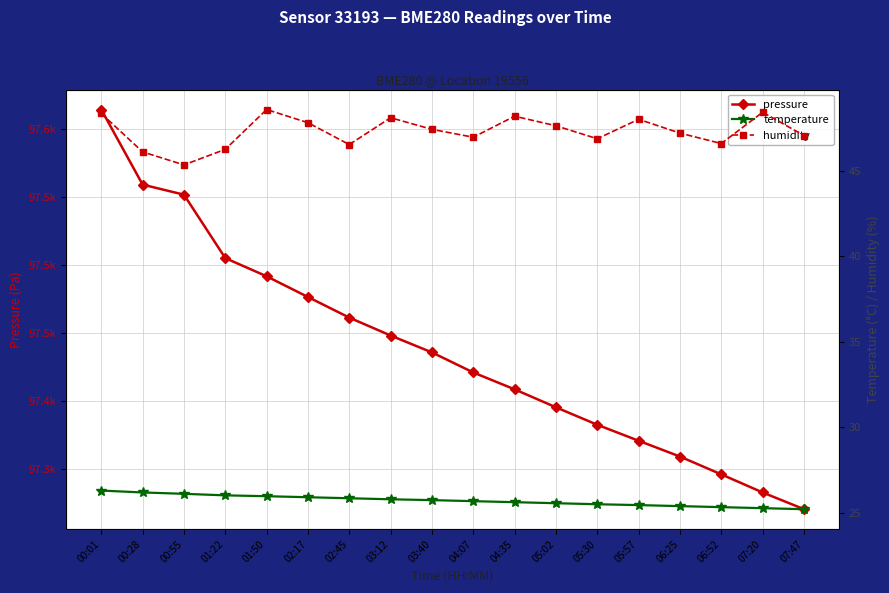

How many lines are shown in the chart?

3